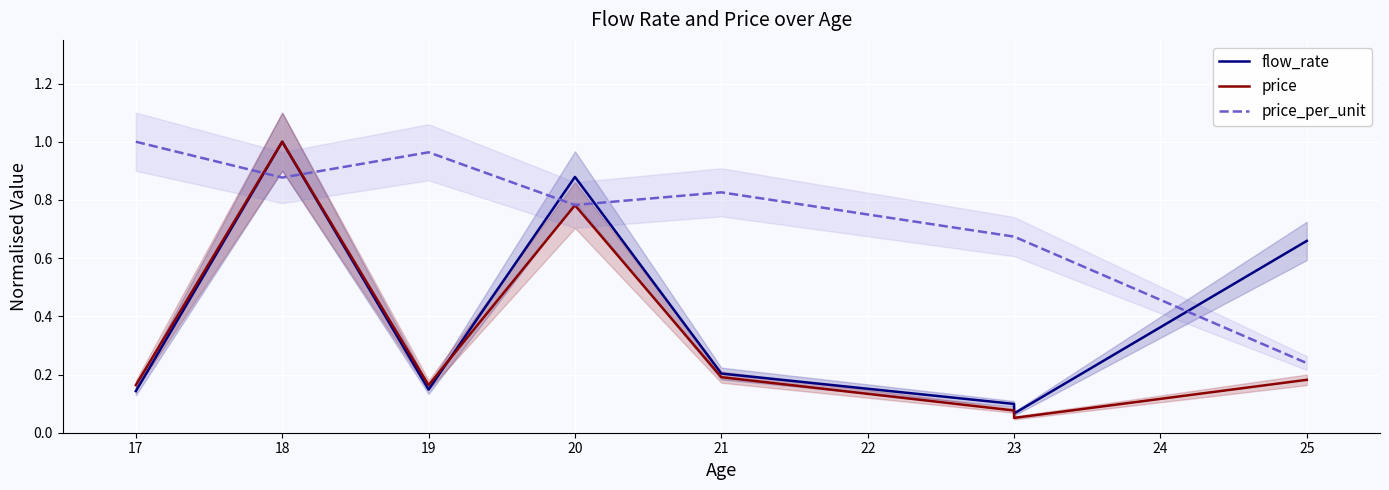

Which series changed the most between 17 and 23?

price_per_unit